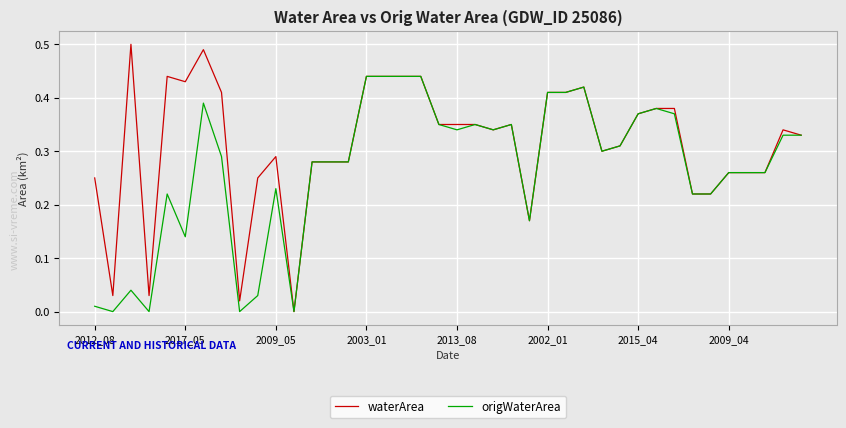

List the series in order of their overall mean, highest first.

waterArea, origWaterArea